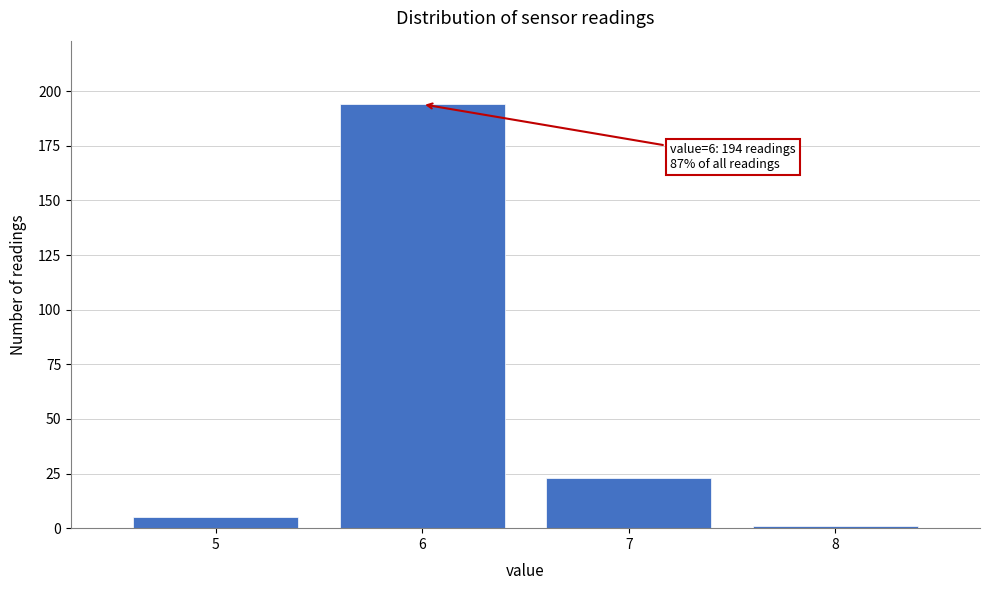

Reading left to right, transcribe all the data shown in this chart.

5	194	23	1